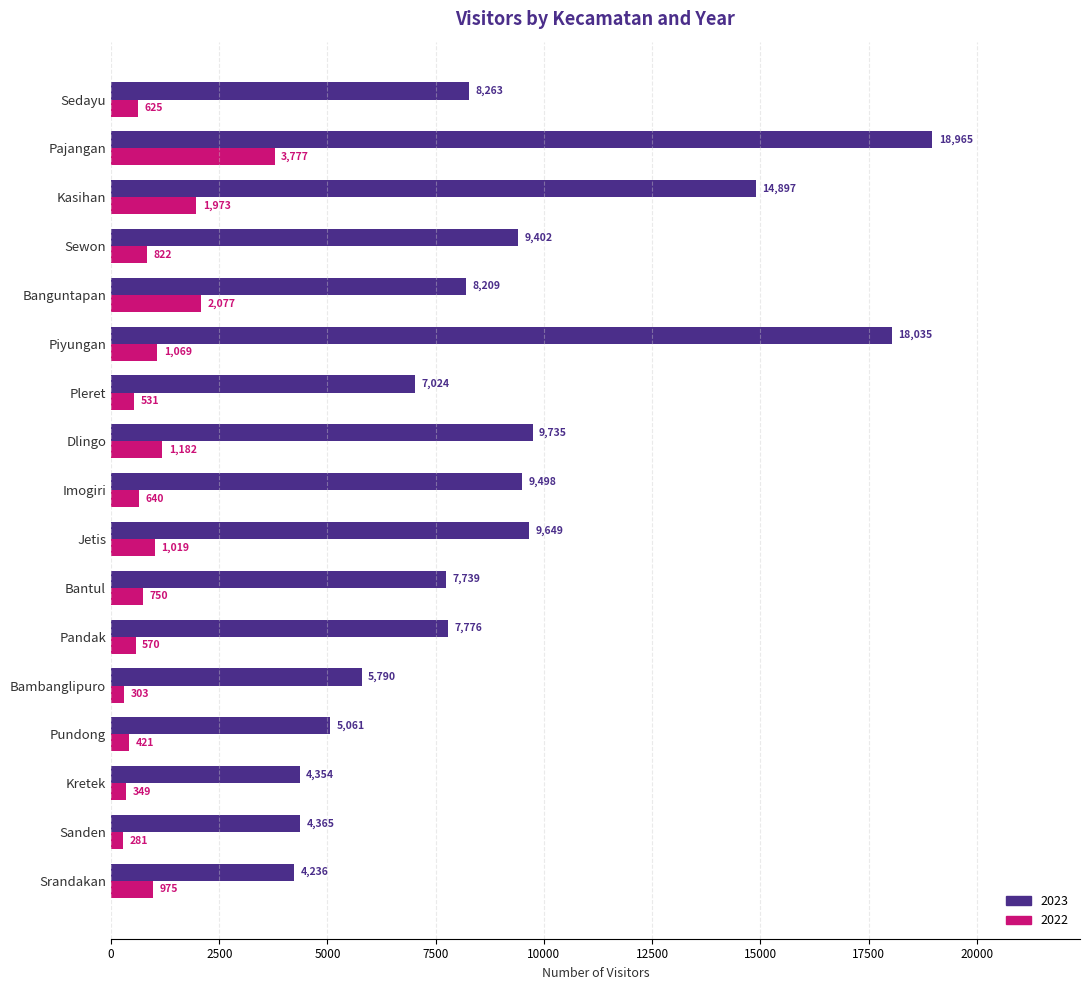

Is the value of 2022 at Kretek greater than the value of 2023 at Kasihan?

No